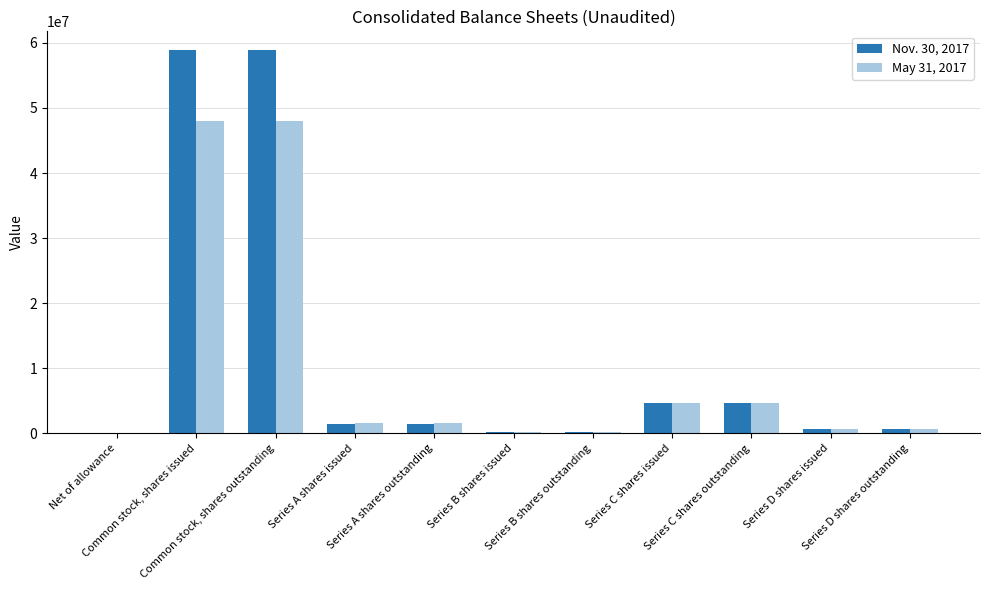

Rank the series at Series A shares outstanding from lowest to highest value.

Nov. 30, 2017, May 31, 2017